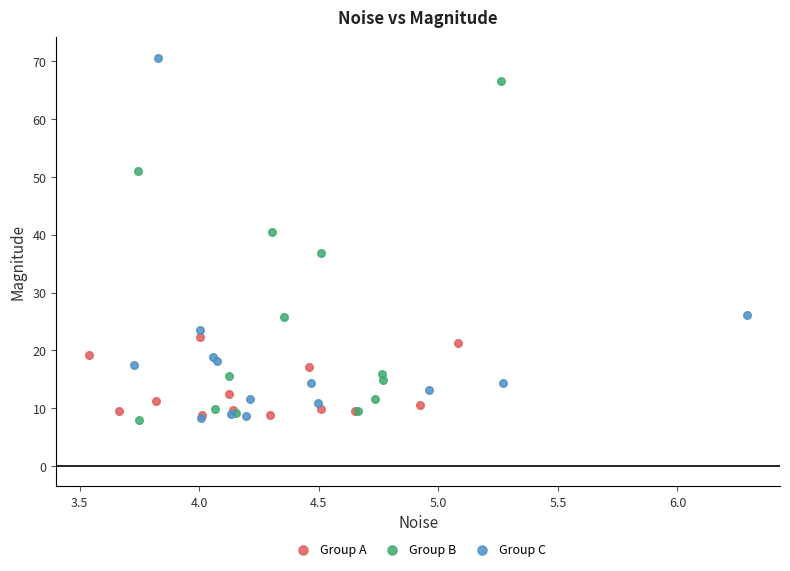

Which series has the widest spread of Y values?

Group C